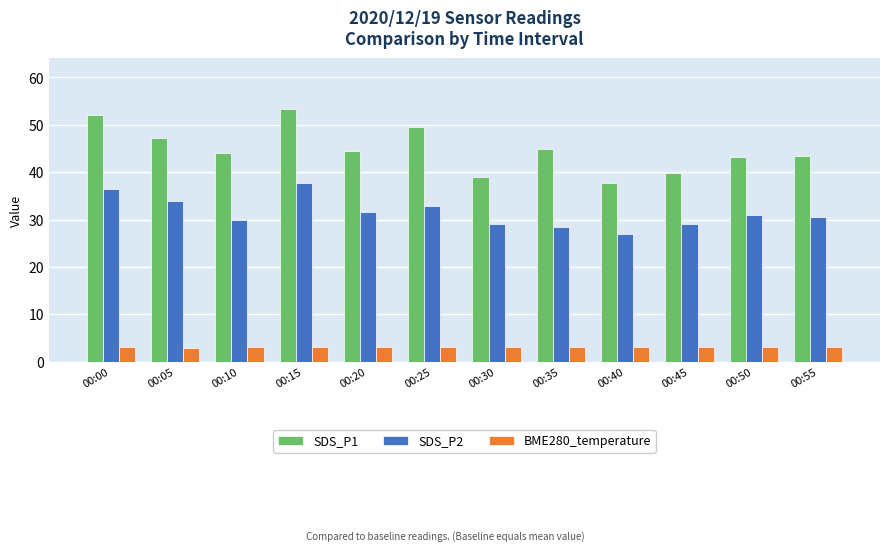

What is the maximum value shown in the chart?

53.4